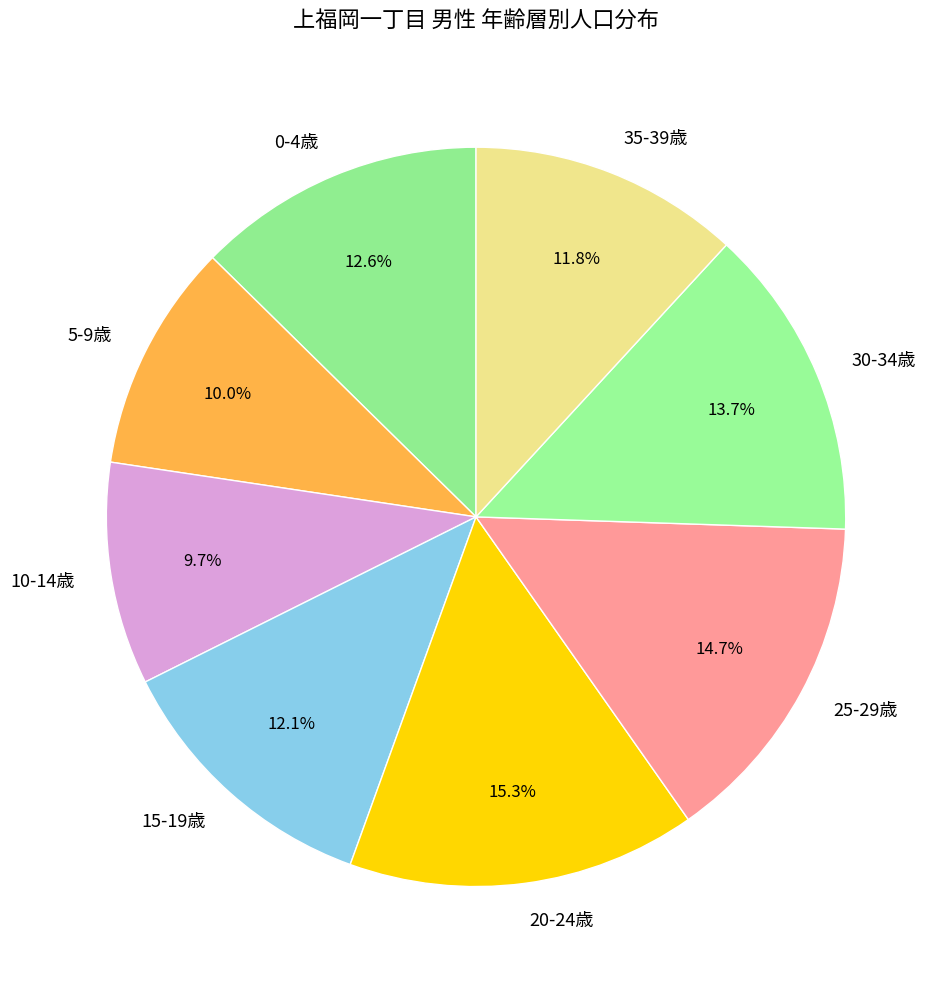

Which category has the biggest portion of the pie?

20-24歳